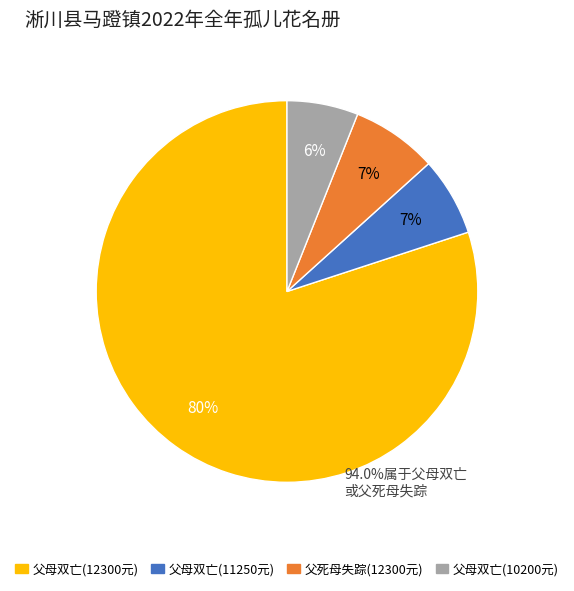

How many slices are in this pie chart?

4